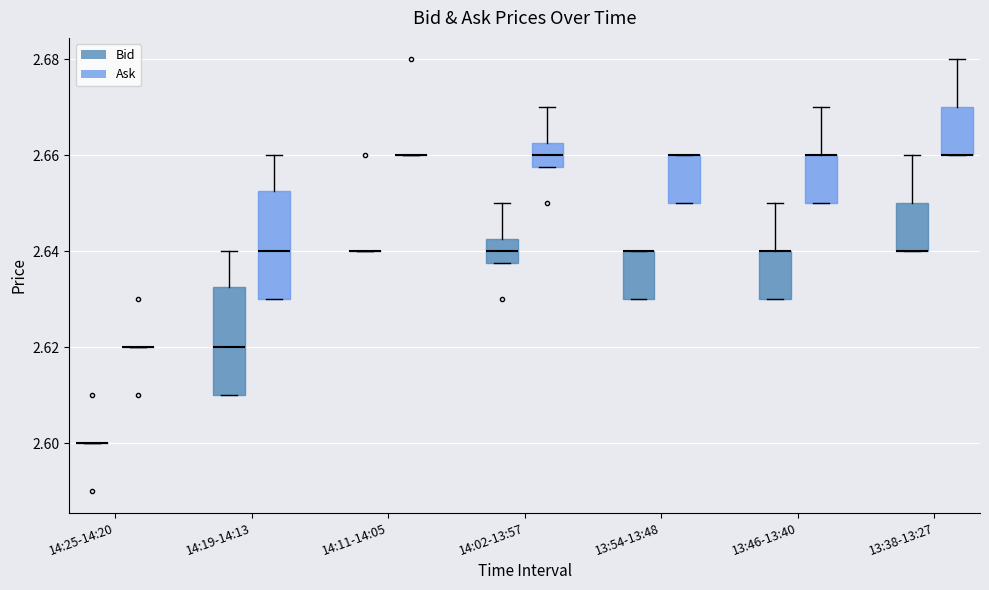

Where is the lower edge of the box for 13:46-13:40 (Bid) on the y-axis? The values are not printed on the chart, so give them approximately, as read against the axis.

2.630